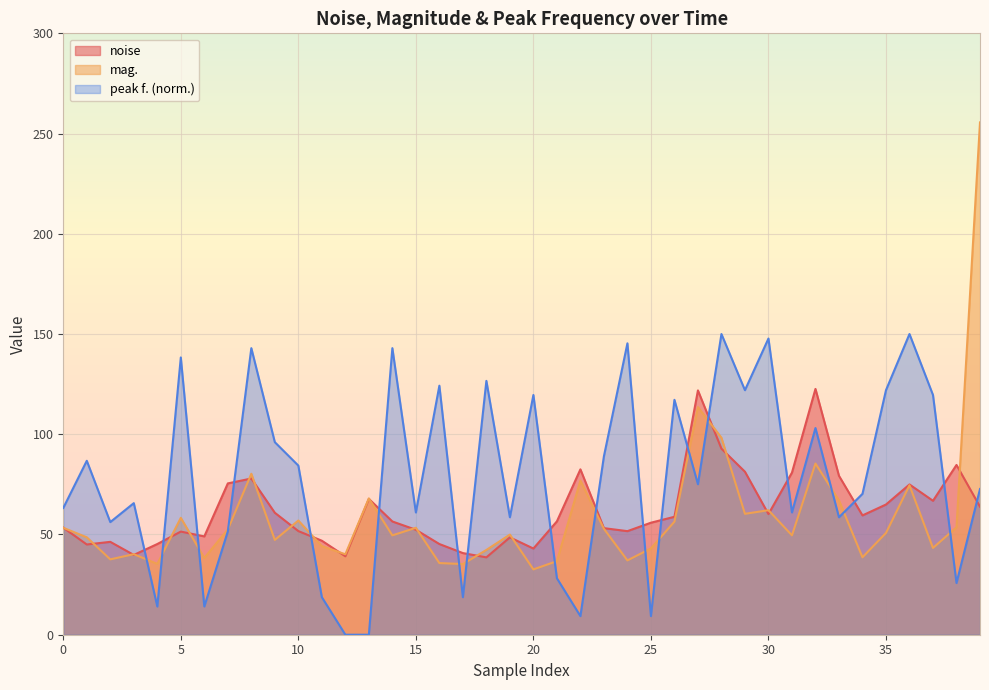

Which series has the widest spread of values?

mag.